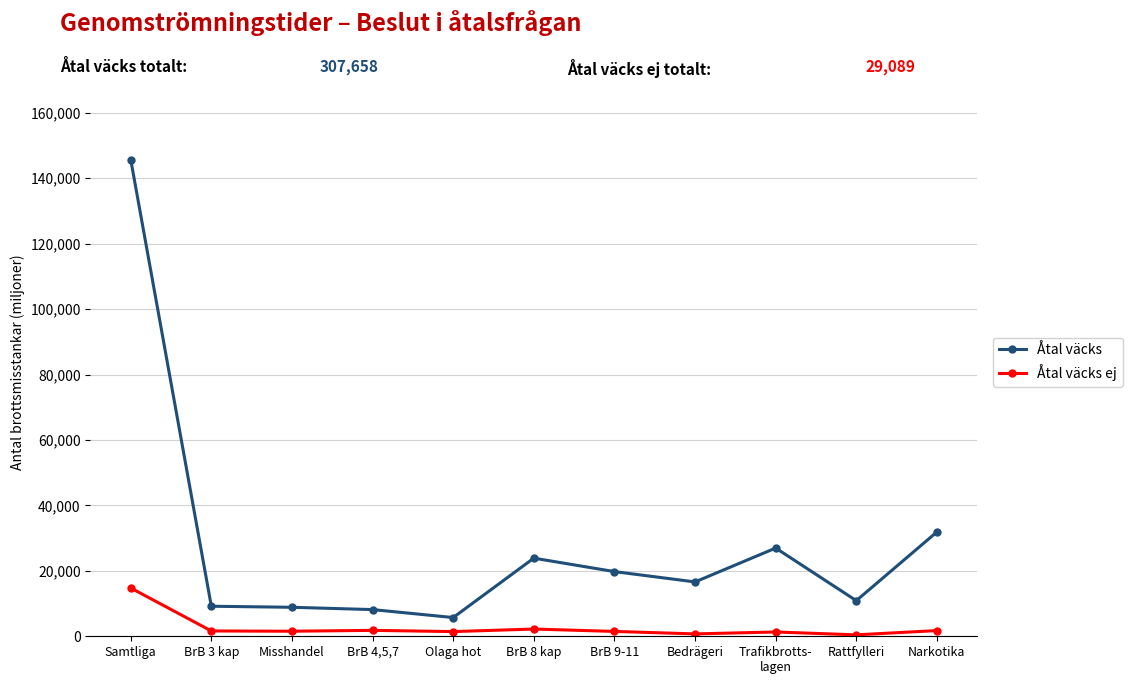

What is the difference between the maximum and minimum values in the Åtal väcks ej series?

14320